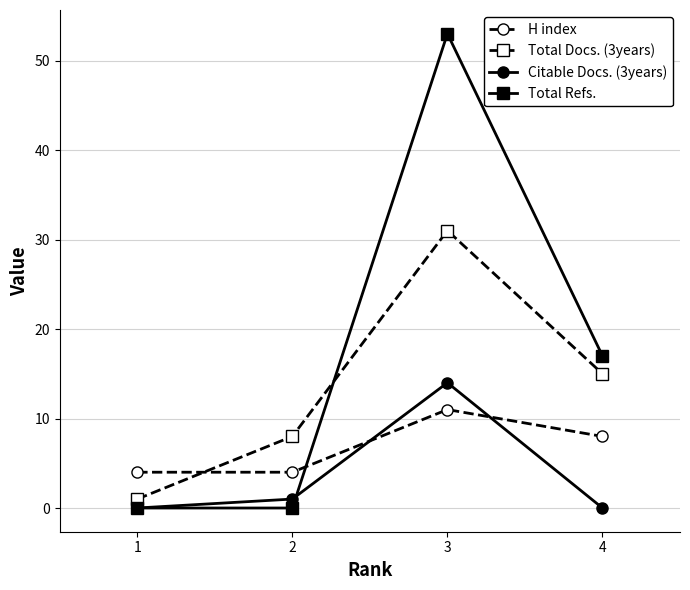

How many lines are shown in the chart?

4